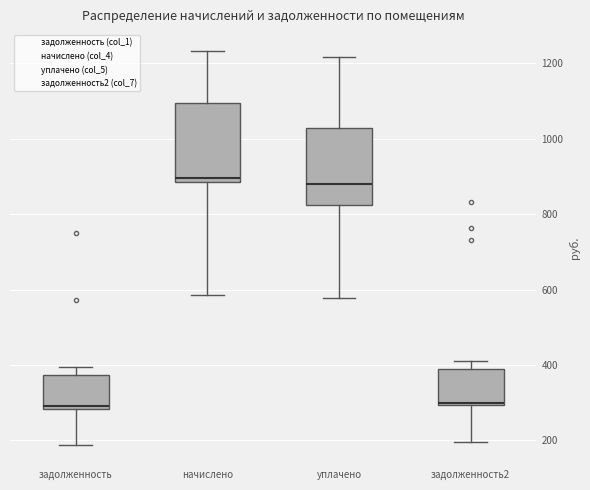

Reading left to right, read every box against the y-axis: the position of its median line, the range the box covers, and the ends of its whiskers. The values are not printed on the chart, so give them approximately, as read against the axis.

задолженность: median 300, box 280 to 380, whiskers 180 to 400
начислено: median 900, box 880 to 1100, whiskers 580 to 1240
уплачено: median 880, box 820 to 1020, whiskers 580 to 1220
задолженность2: median 300 (drawn on the box's lower edge), box 300 to 400, whiskers 200 to 420